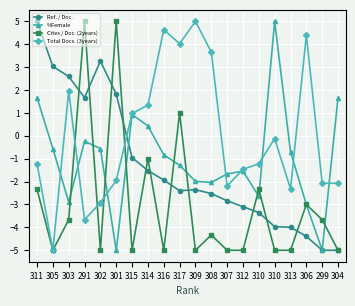

List the labels in order of %Female value, smallest first.

301, 299, 306, 303, 310, 308, 309, 307, 312, 317, 316, 313, 305, 302, 291, 314, 315, 311, 304, 310